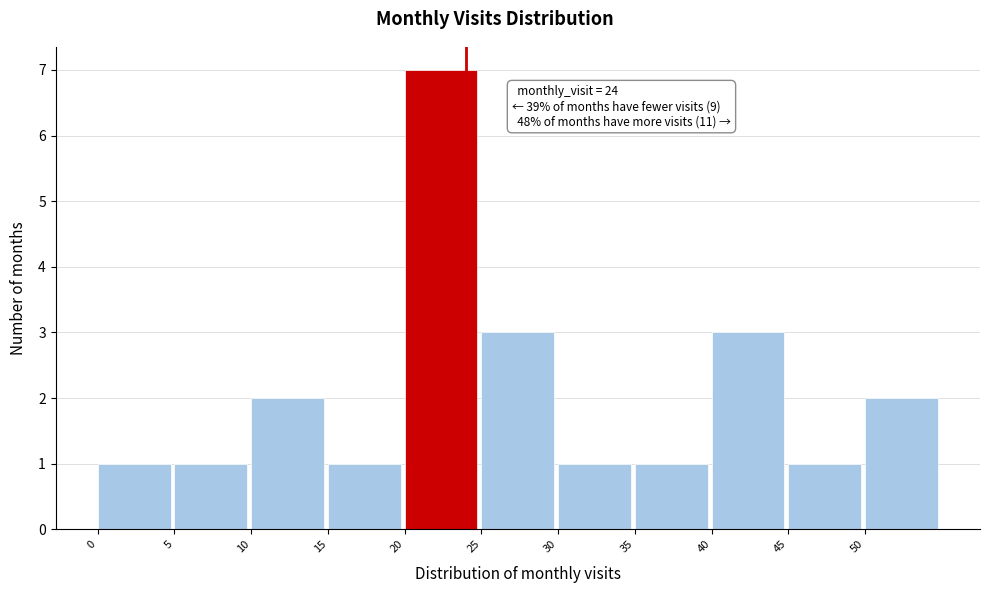

Over which range of the x-axis is the bar tallest?

20 to 25